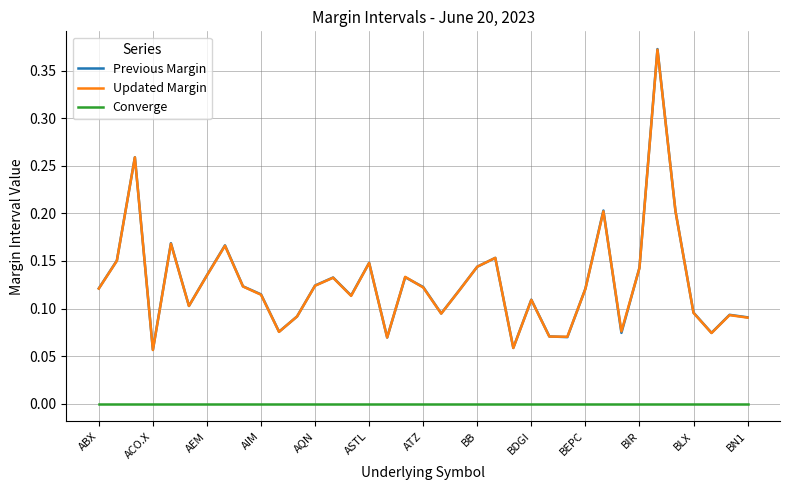

Which series has the widest spread of values?

Previous Margin